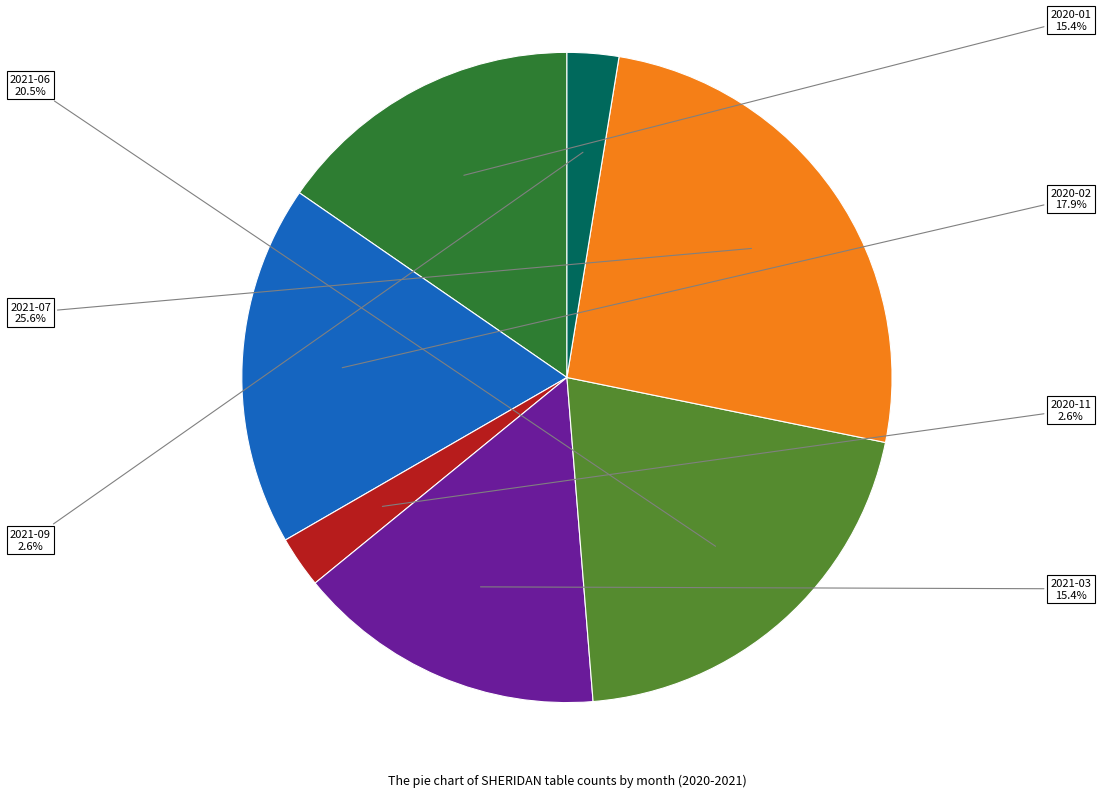

Is there any slice that represents more than half of the pie?

No